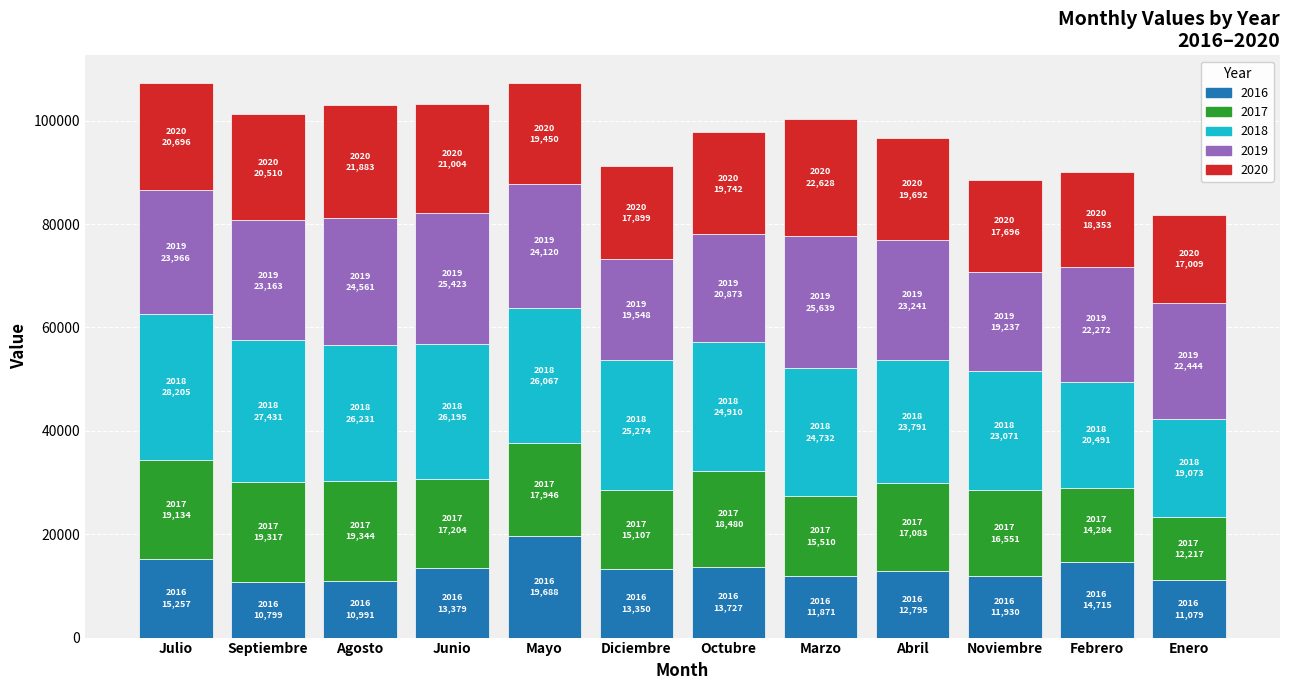

Is it true that 2016 equals 32574 at Mayo?

False